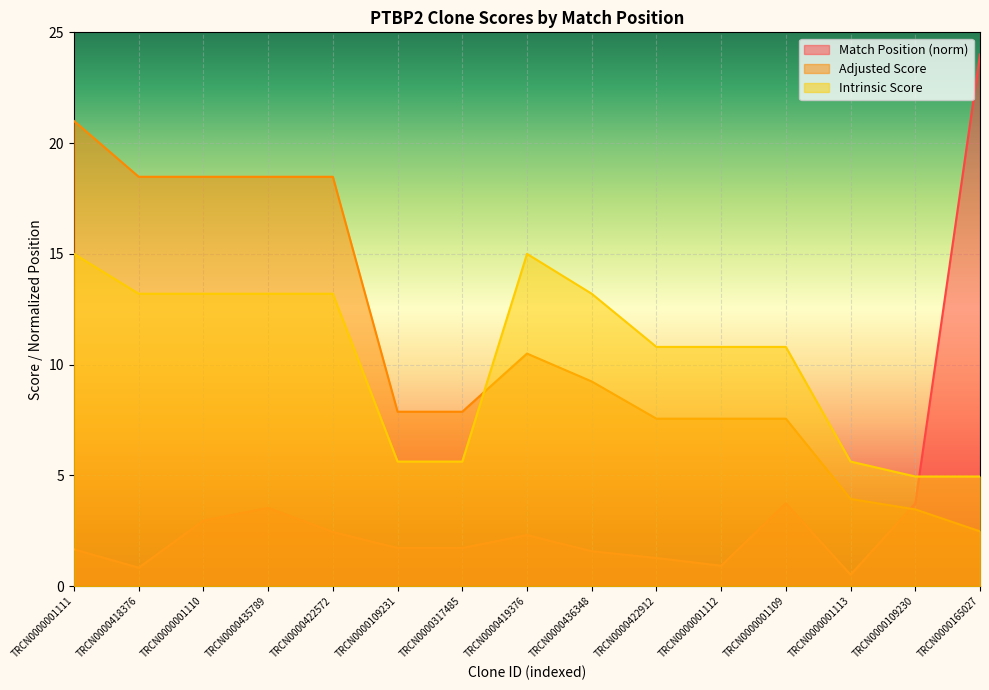

List the labels in order of Match Position value, largest first.

TRCN0000165027, TRCN0000001109, TRCN0000109230, TRCN0000435789, TRCN0000001110, TRCN0000422572, TRCN0000419376, TRCN0000109231, TRCN0000317485, TRCN0000001111, TRCN0000436348, TRCN0000422912, TRCN0000001112, TRCN0000418376, TRCN0000001113